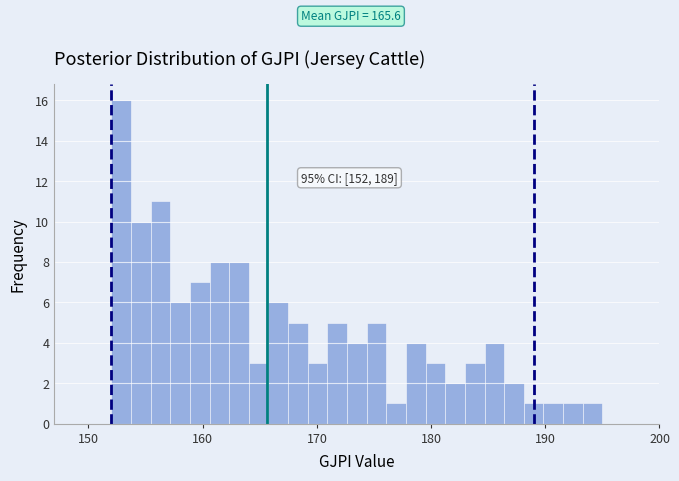

Around what value on the x-axis is the tallest bar? Give the approximate position of its centre, as read against the axis.

153